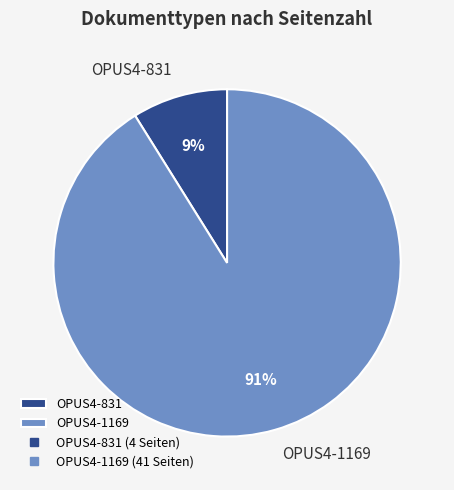

Is there any slice that represents more than half of the pie?

Yes